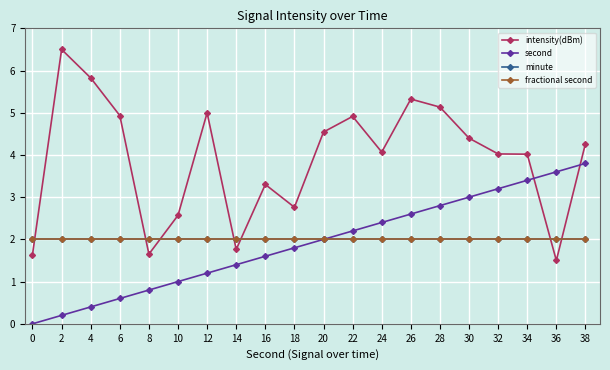

Does the chart have visible grid lines?

Yes